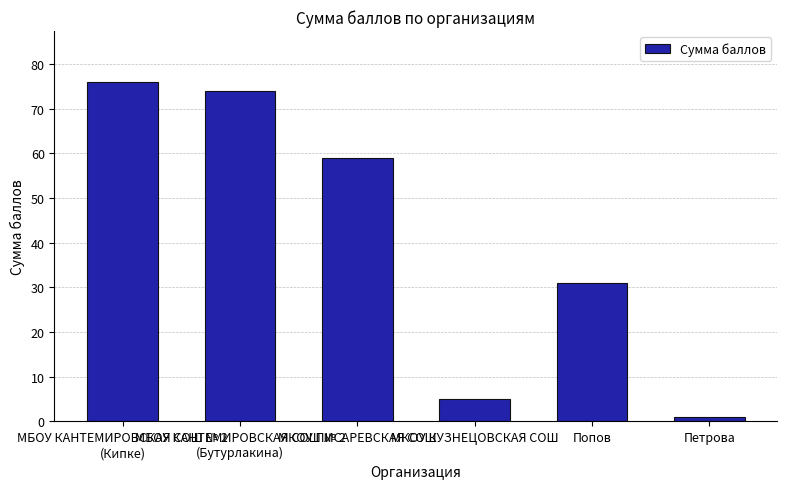

List the labels in order of value, largest first.

МБОУ КАНТЕМИРОВСКАЯ СОШ № 2
(Кипке), МБОУ КАНТЕМИРОВСКАЯ СОШ № 2
(Бутурлакина), МКОУ ПИСАРЕВСКАЯ СОШ, Попов, МКОУ КУЗНЕЦОВСКАЯ СОШ, Петрова